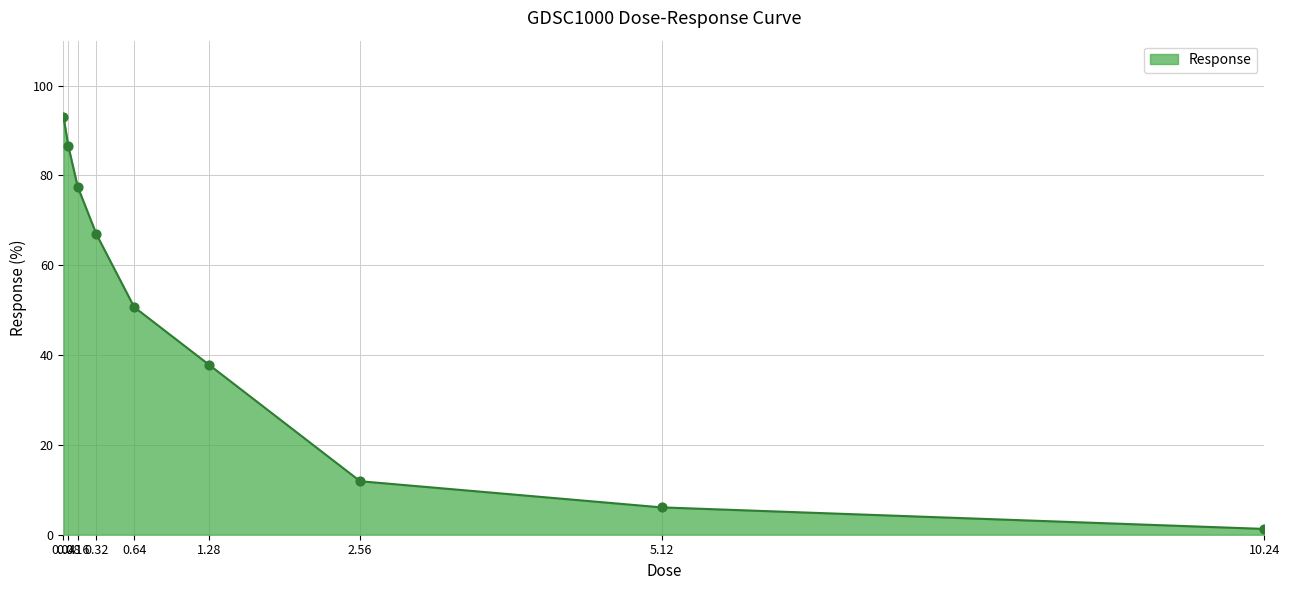

Which has a higher value, 1.28 or 0.16?

0.16